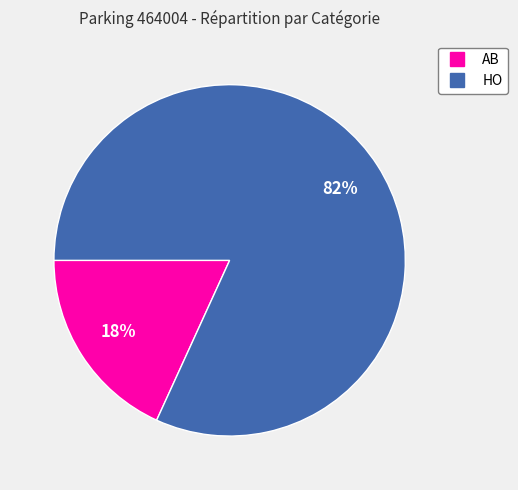

What is the smallest slice in the pie chart?

AB